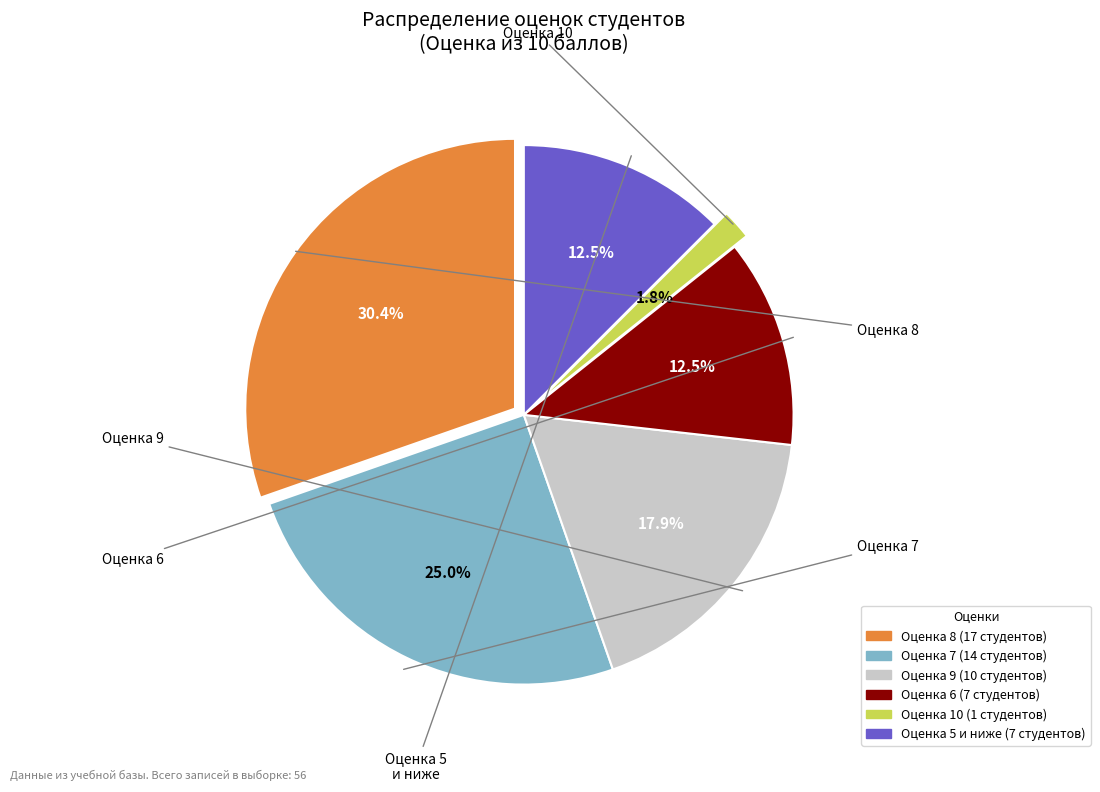

What is the change in value from 8 to 10?

-16